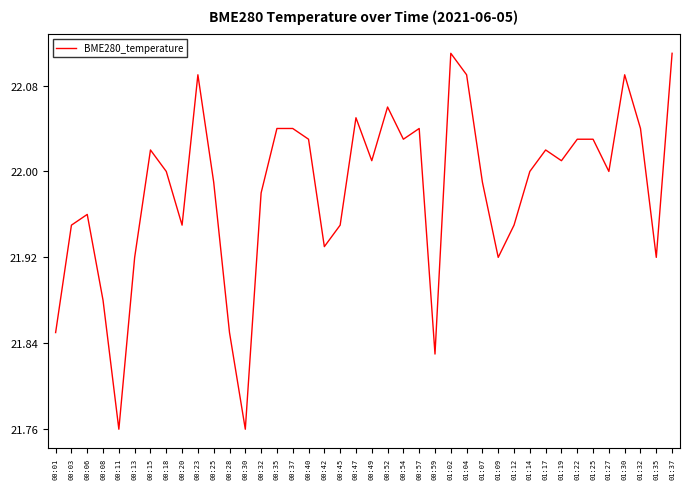

Where is the first local maximum?

00:06